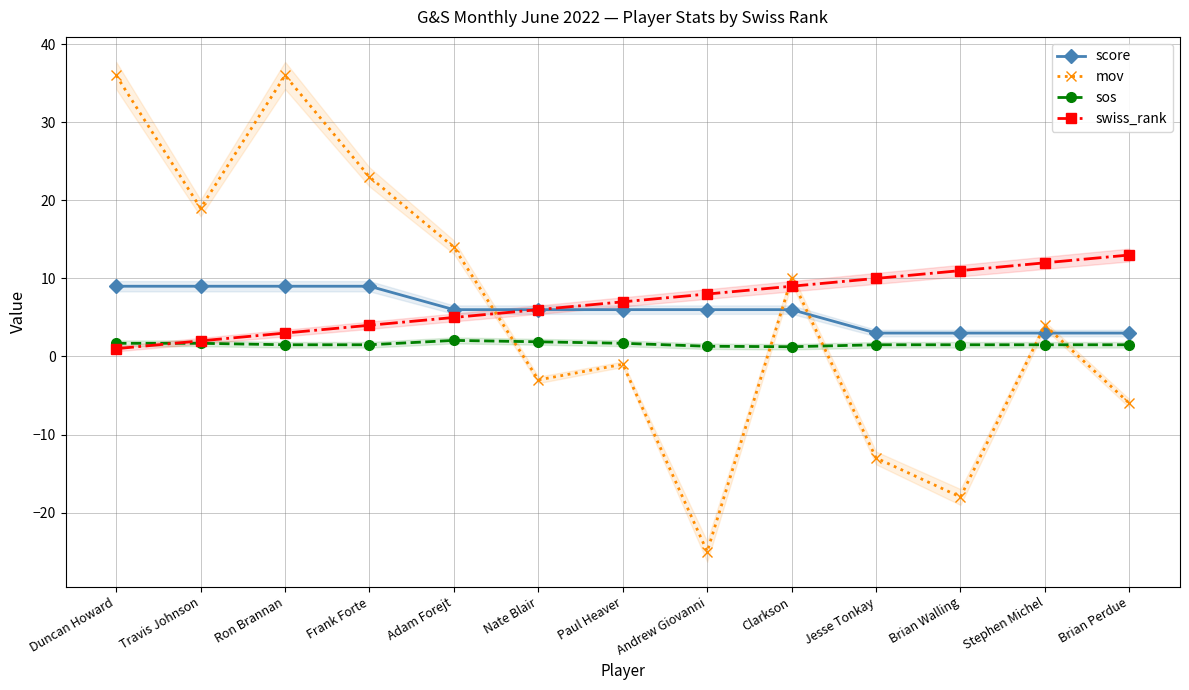

Is this an area chart (filled region under the line)?

No